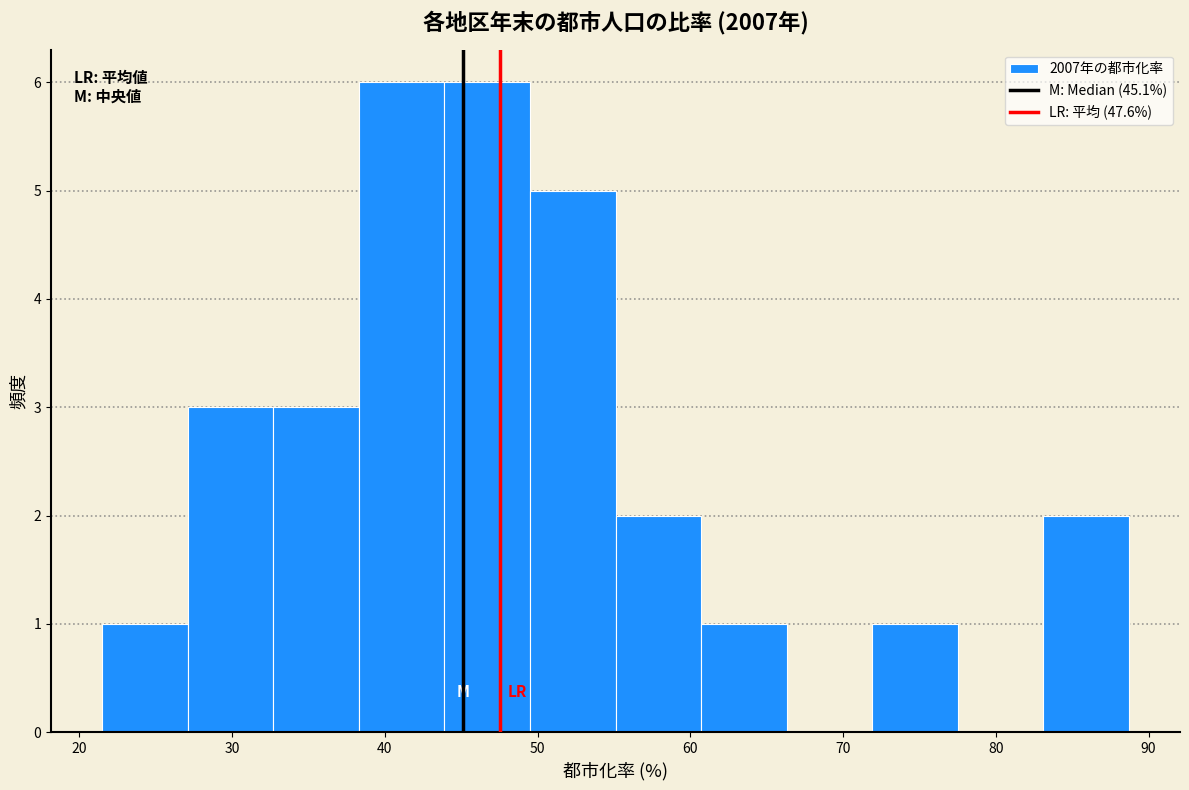

How tall is the bar that spans 32.7 to 38.3 on the x-axis? Neither the bar edges nor the heights are printed on the chart, so give them approximately, as read against the axes.

3